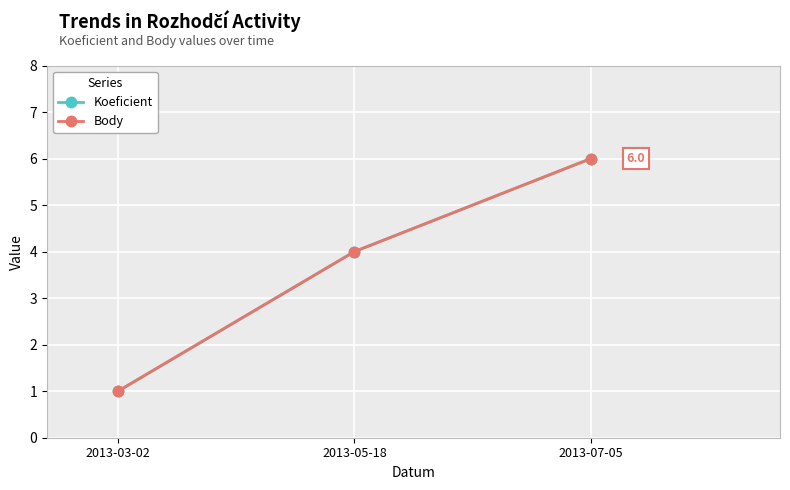

At which label is Body closest to 3?

2013-05-18